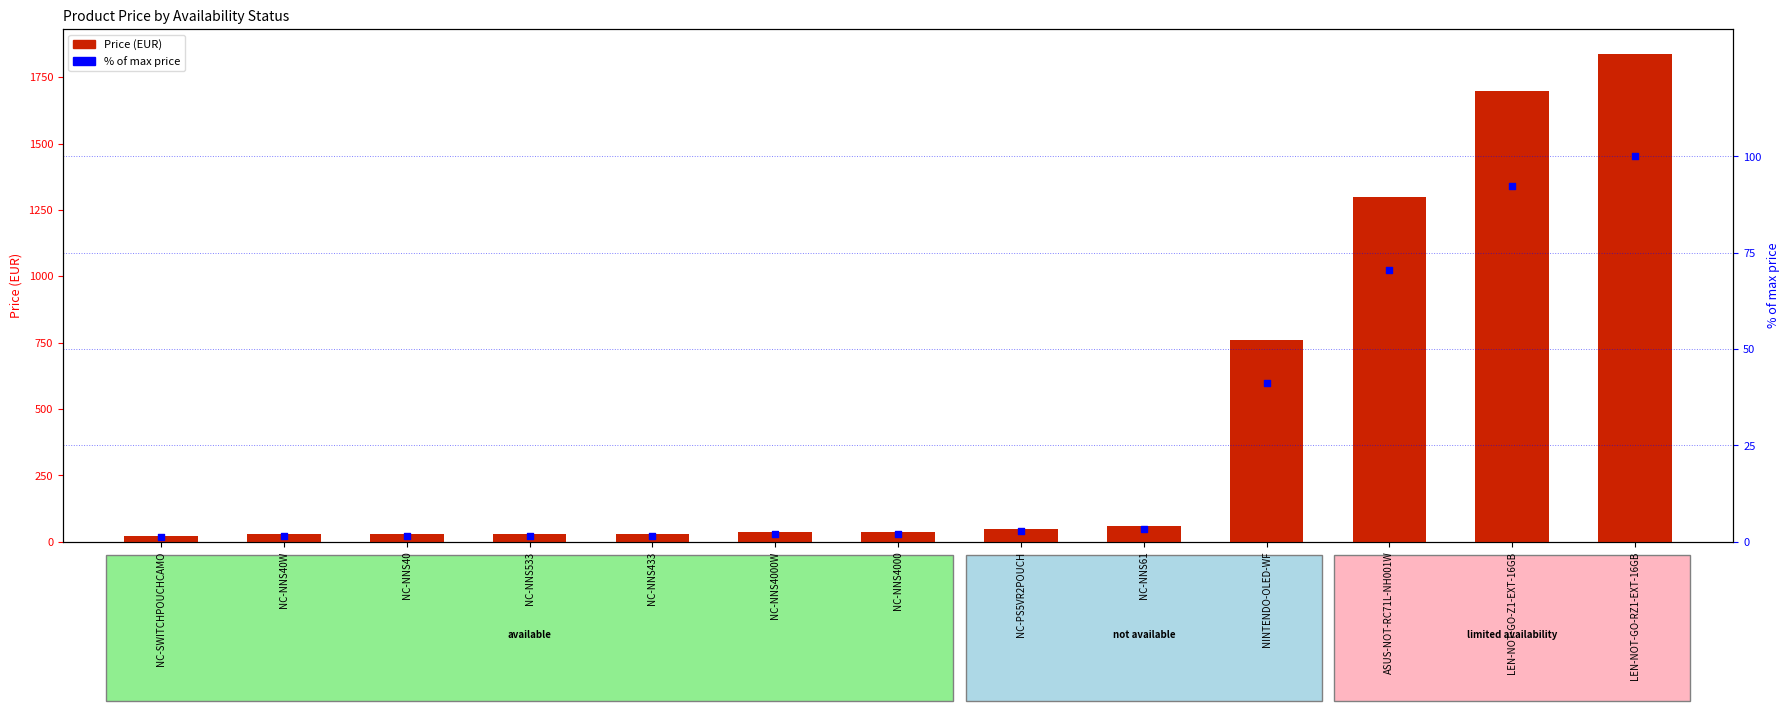

Which series reaches the minimum Y coordinate?

% of max price